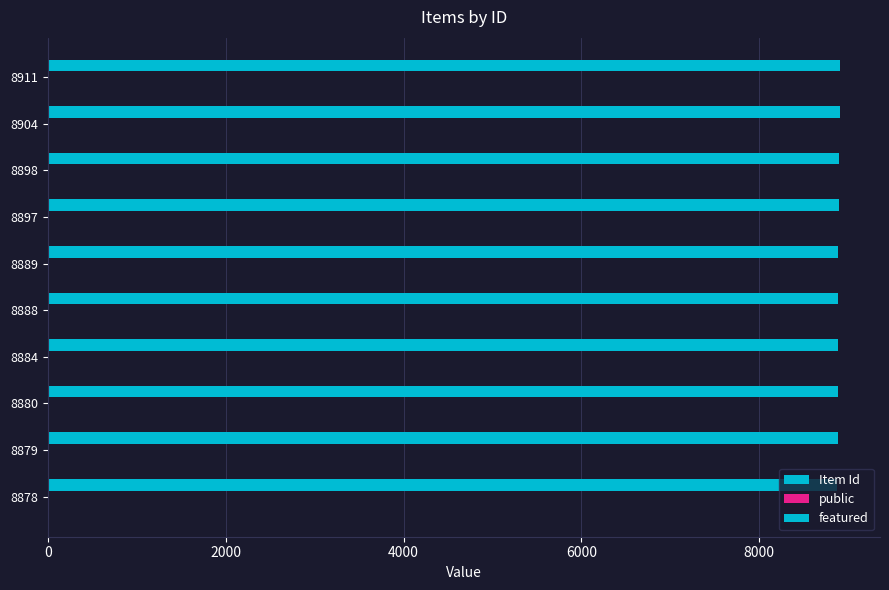

Reading left to right, list all the values displayed in this chart.

Item Id: 8878.0	8879.0	8880.0	8884.0	8888.0	8889.0	8897.0	8898.0	8904.0	8911.0
public: 0.2	0.2	0.2	0.2	0.2	0.2	0.2	0.2	0.2	0.2
featured: 0.2	0.2	0.2	0.2	0.2	0.2	0.2	0.2	0.2	0.2